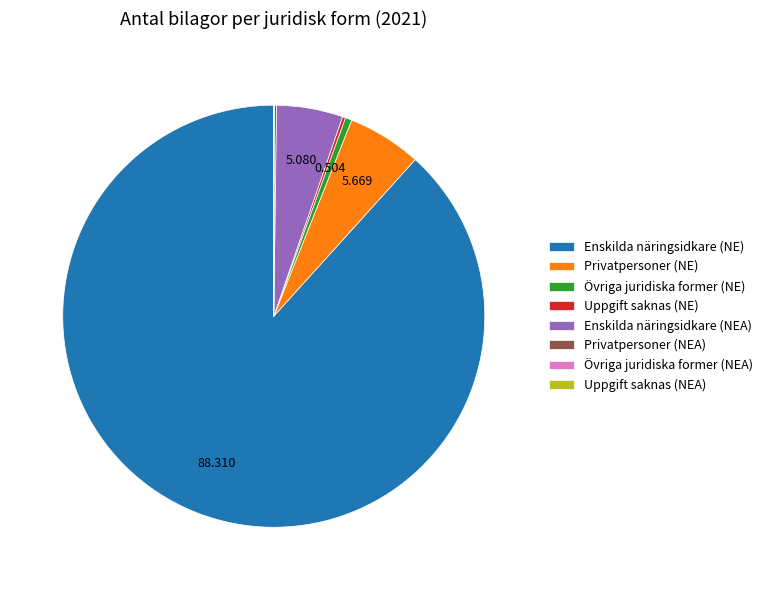

Which category has the biggest portion of the pie?

Enskilda näringsidkare (NE)